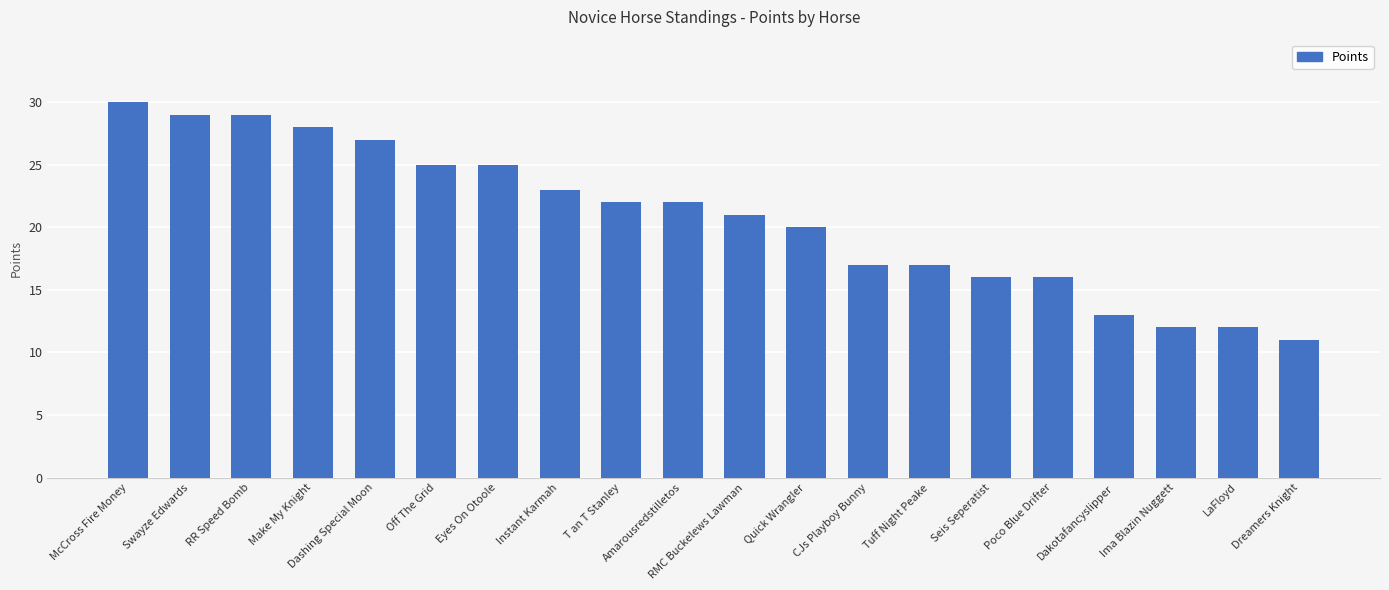

Is it true that the value at Tuff Night Peake is 17?

True